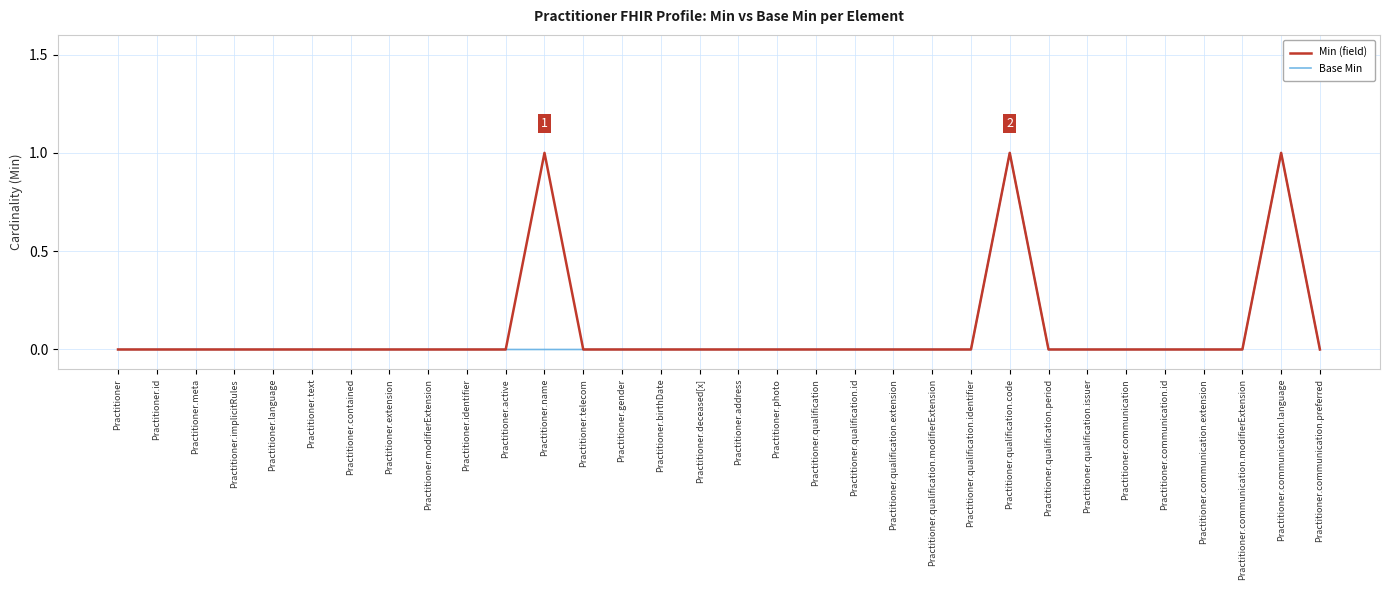

The value of Min (field) at Practitioner.gender is -1. True or false?

False